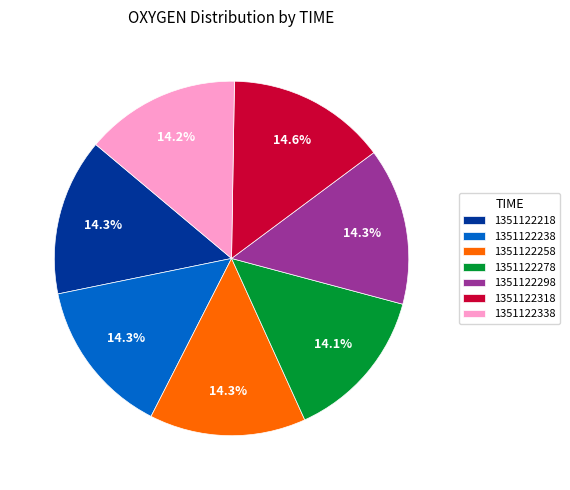

To the nearest percent, what is the average slice percentage?

14%